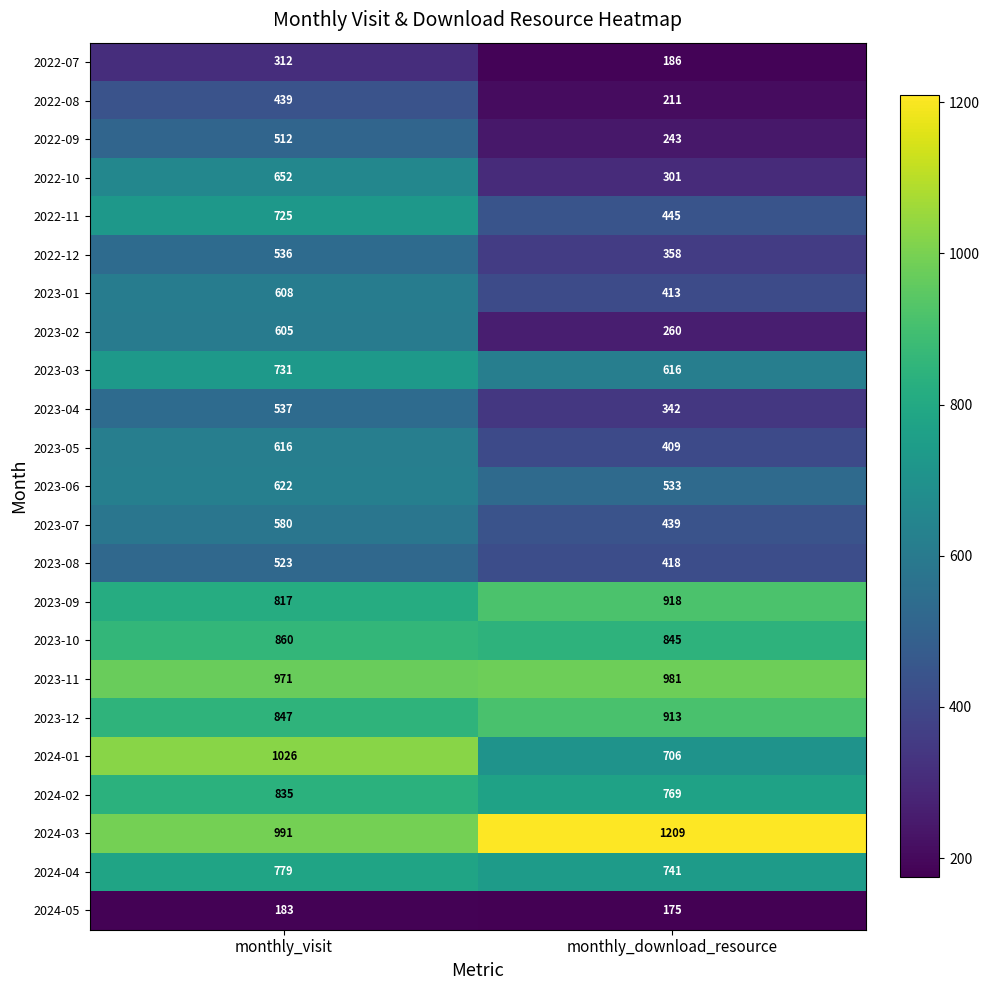

What is the average value of the 2022-09 series?

378